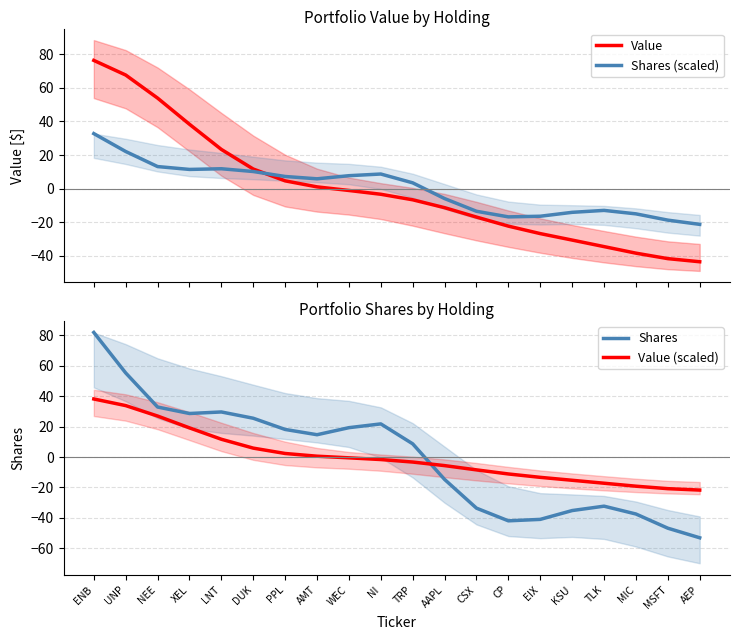

What position from the left is TRP?

11